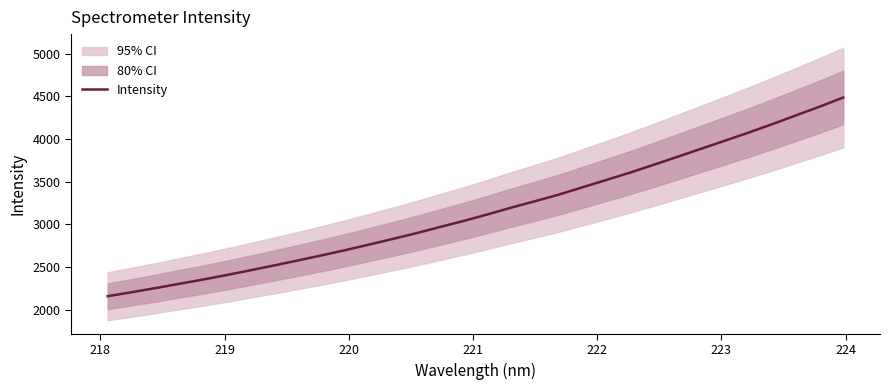

What is the maximum value for Intensity?

4486.1